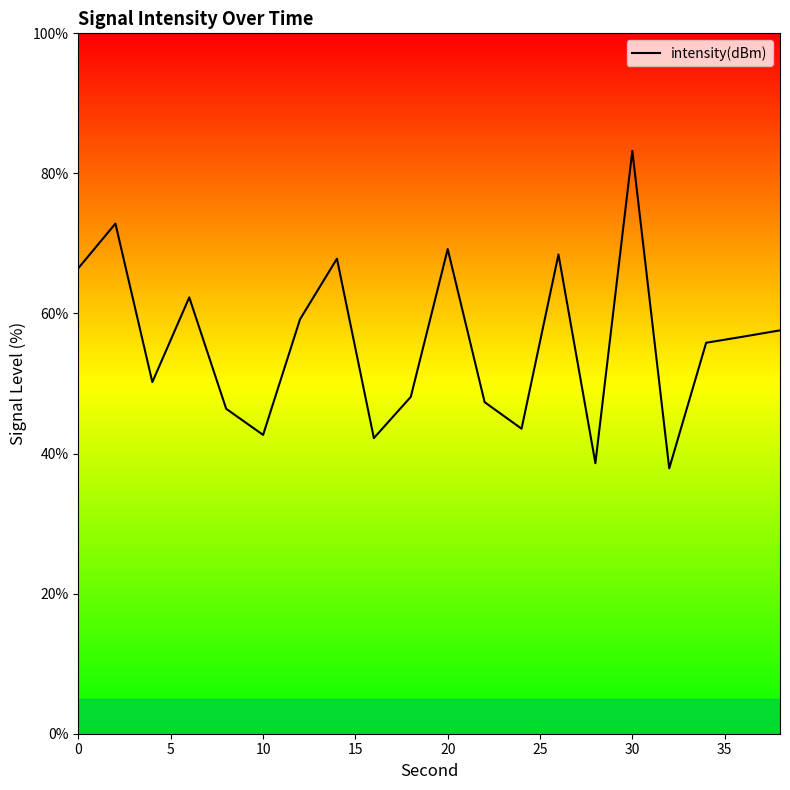

Is this an area chart (filled region under the line)?

No